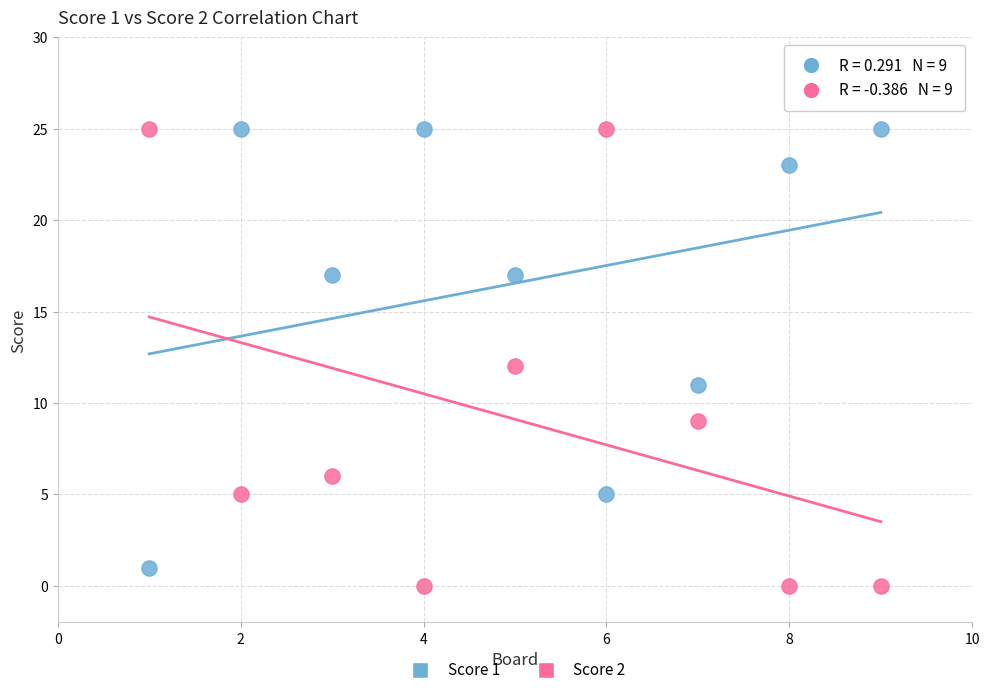

What are all the series names shown in the legend?

Score 1, Score 2